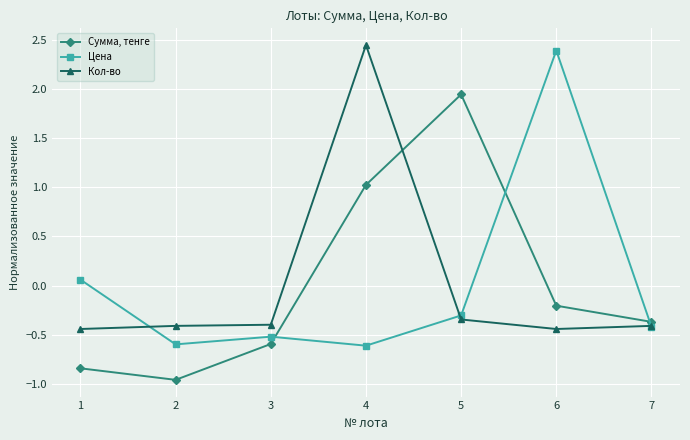

Which series has the largest range (max minus min)?

Цена